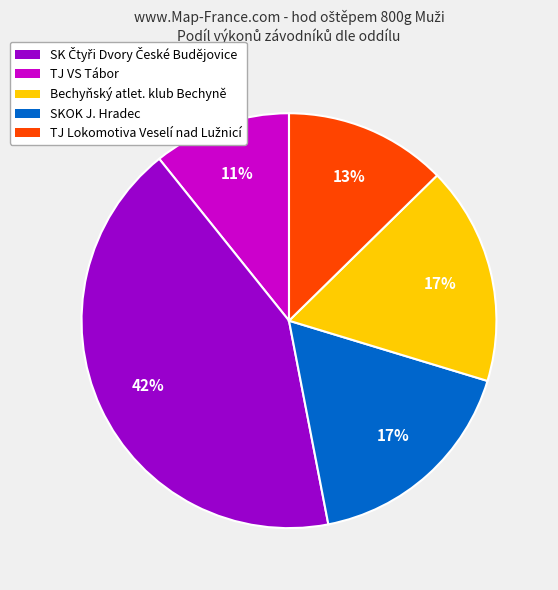

To the nearest percent, what is the difference between the SKOK J. Hradec and TJ VS Tábor slice percentages?

25%